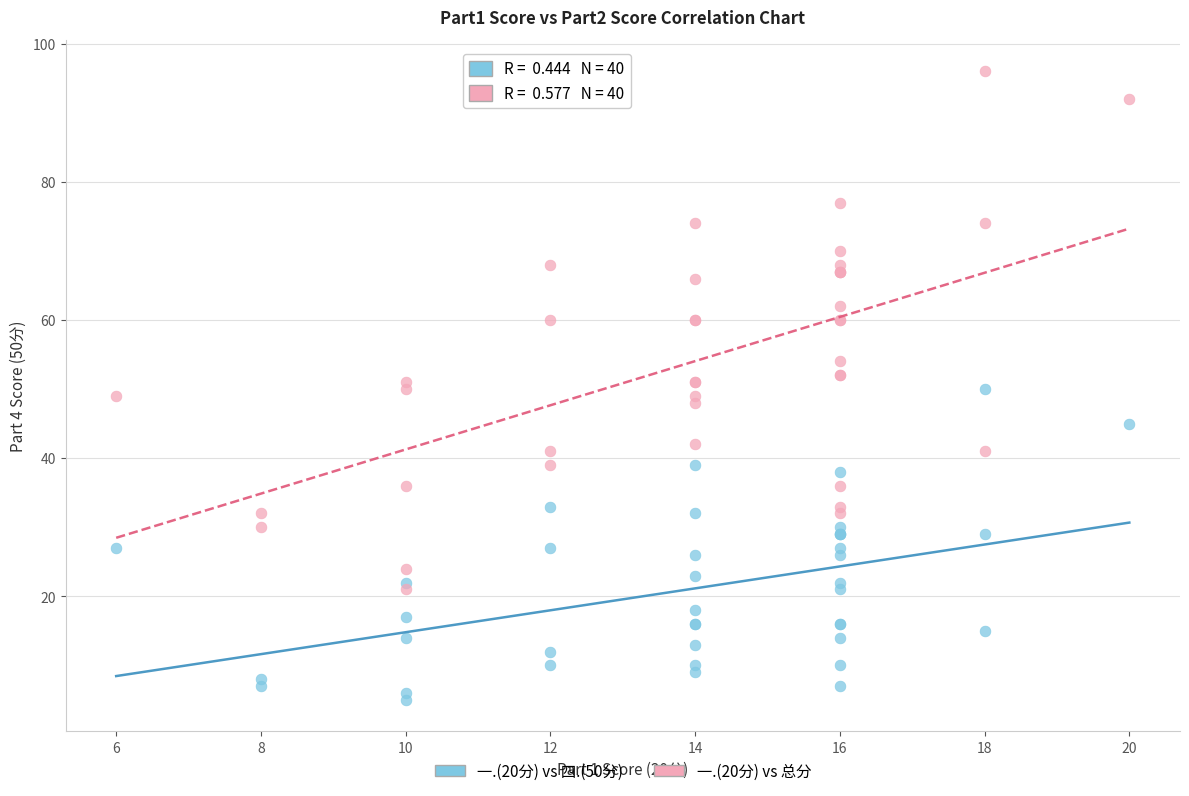

Which series reaches the maximum Y coordinate?

一.(20分) vs 总分